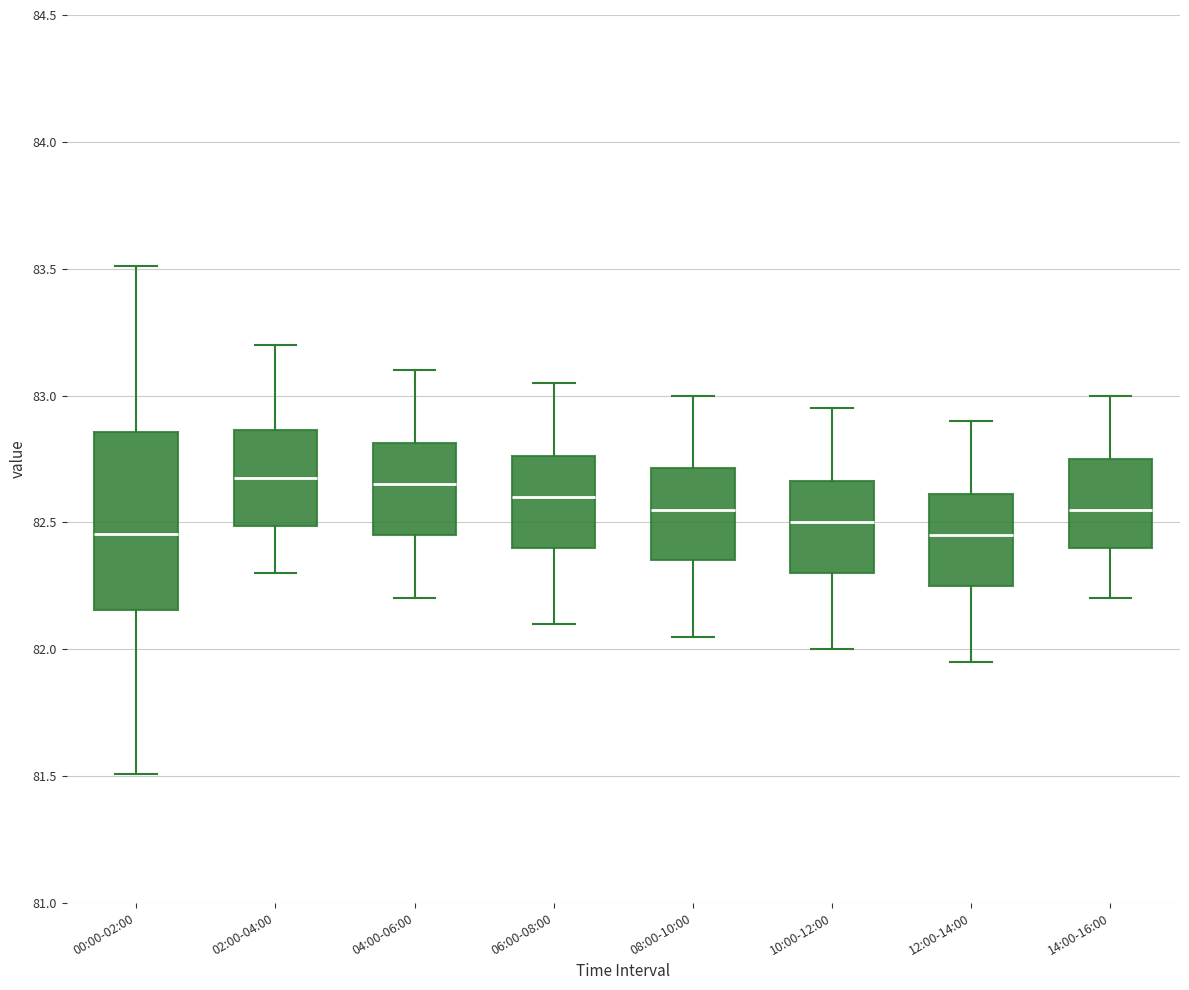

Reading left to right, transcribe this box plot: for each box, give where its median line is, the range the box spans, and where its two whiskers end, as read against the y-axis. The values are not printed on the chart, so give them approximately, as read against the axis.

00:00-02:00: median 82.45, box 82.15 to 82.85, whiskers 81.50 to 83.50
02:00-04:00: median 82.70, box 82.50 to 82.85, whiskers 82.30 to 83.20
04:00-06:00: median 82.65, box 82.45 to 82.80, whiskers 82.20 to 83.10
06:00-08:00: median 82.60, box 82.40 to 82.75, whiskers 82.10 to 83.05
08:00-10:00: median 82.55, box 82.35 to 82.70, whiskers 82.05 to 83.00
10:00-12:00: median 82.50, box 82.30 to 82.65, whiskers 82.00 to 82.95
12:00-14:00: median 82.45, box 82.25 to 82.60, whiskers 81.95 to 82.90
14:00-16:00: median 82.55, box 82.40 to 82.75, whiskers 82.20 to 83.00